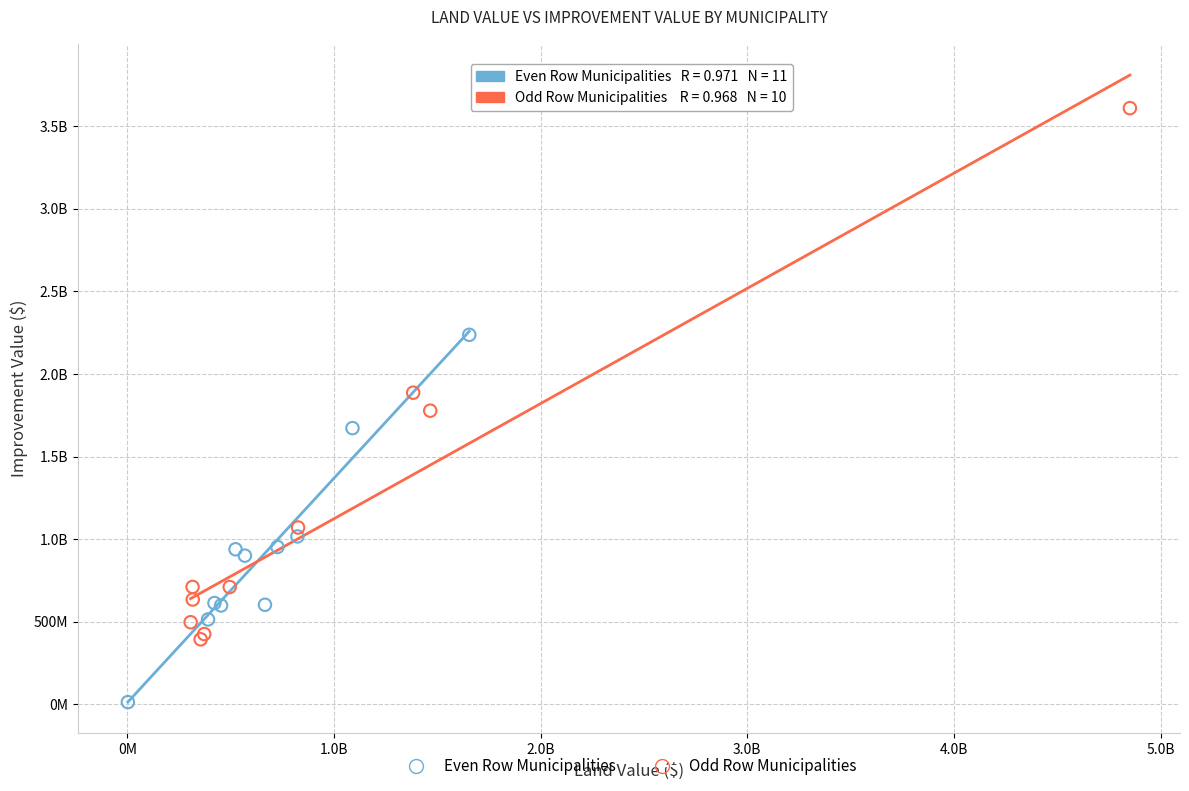

What are all the series names shown in the legend?

Even Row Municipalities, Odd Row Municipalities